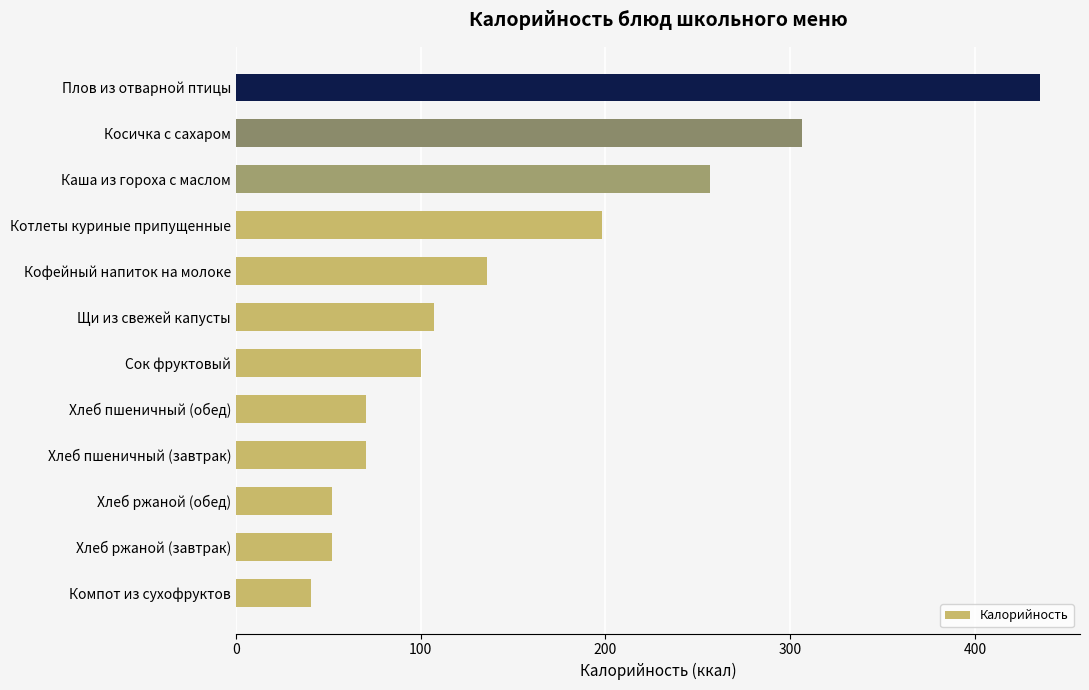

Between Косичка с сахаром and Котлеты куриные припущенные, which is larger?

Косичка с сахаром